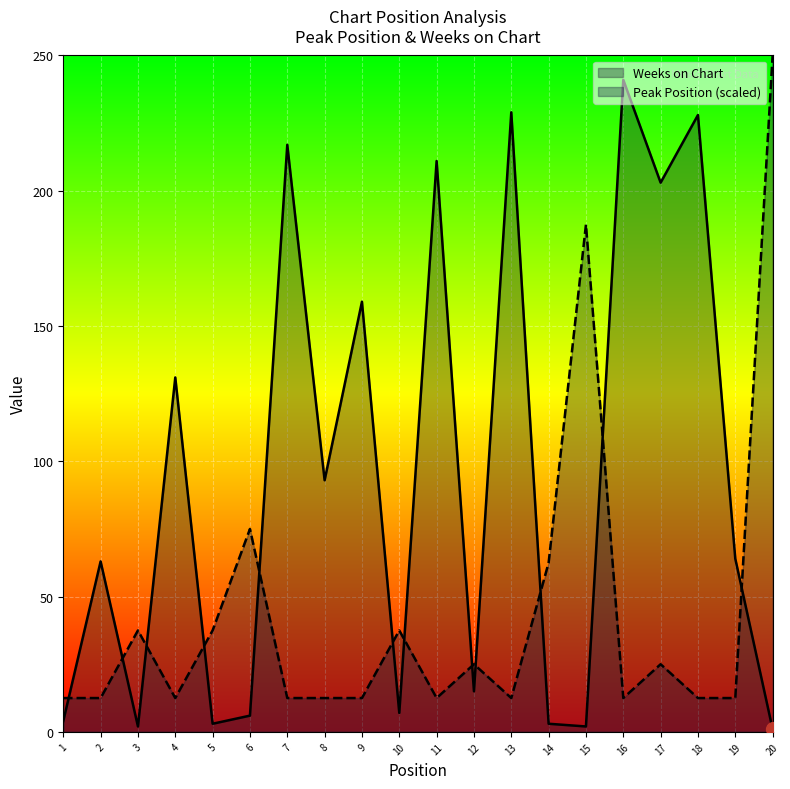

What is the sum of the Weeks on Chart values at 2 and 12?

78.0